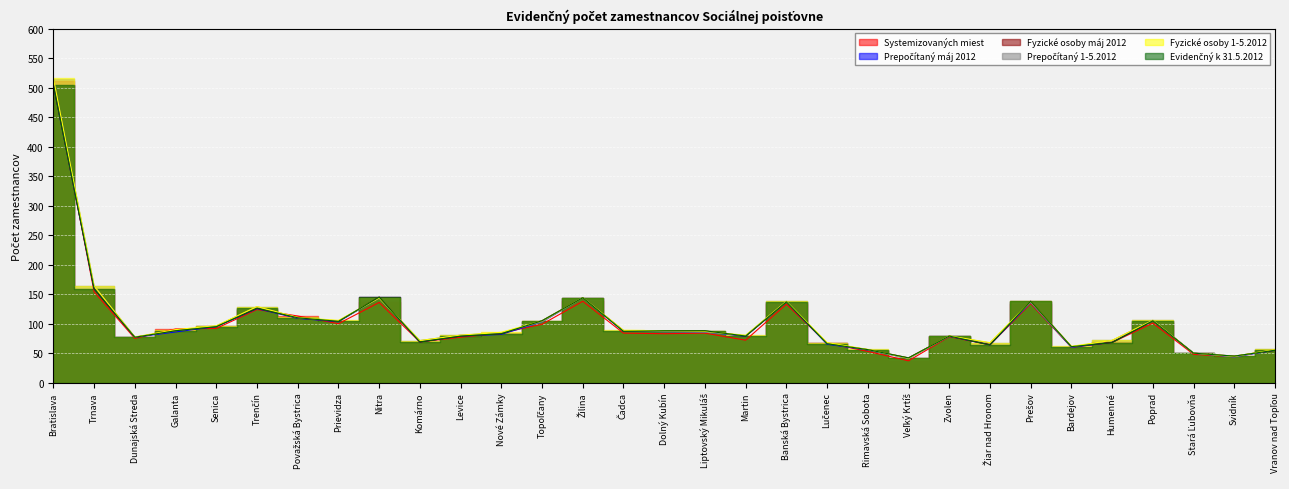

Rank the series at Dunajská Streda from lowest to highest value.

Systemizovaných miest, Prepočítaný máj 2012, Fyzické osoby máj 2012, Evidenčný k 31.5.2012, Prepočítaný 1-5.2012, Fyzické osoby 1-5.2012